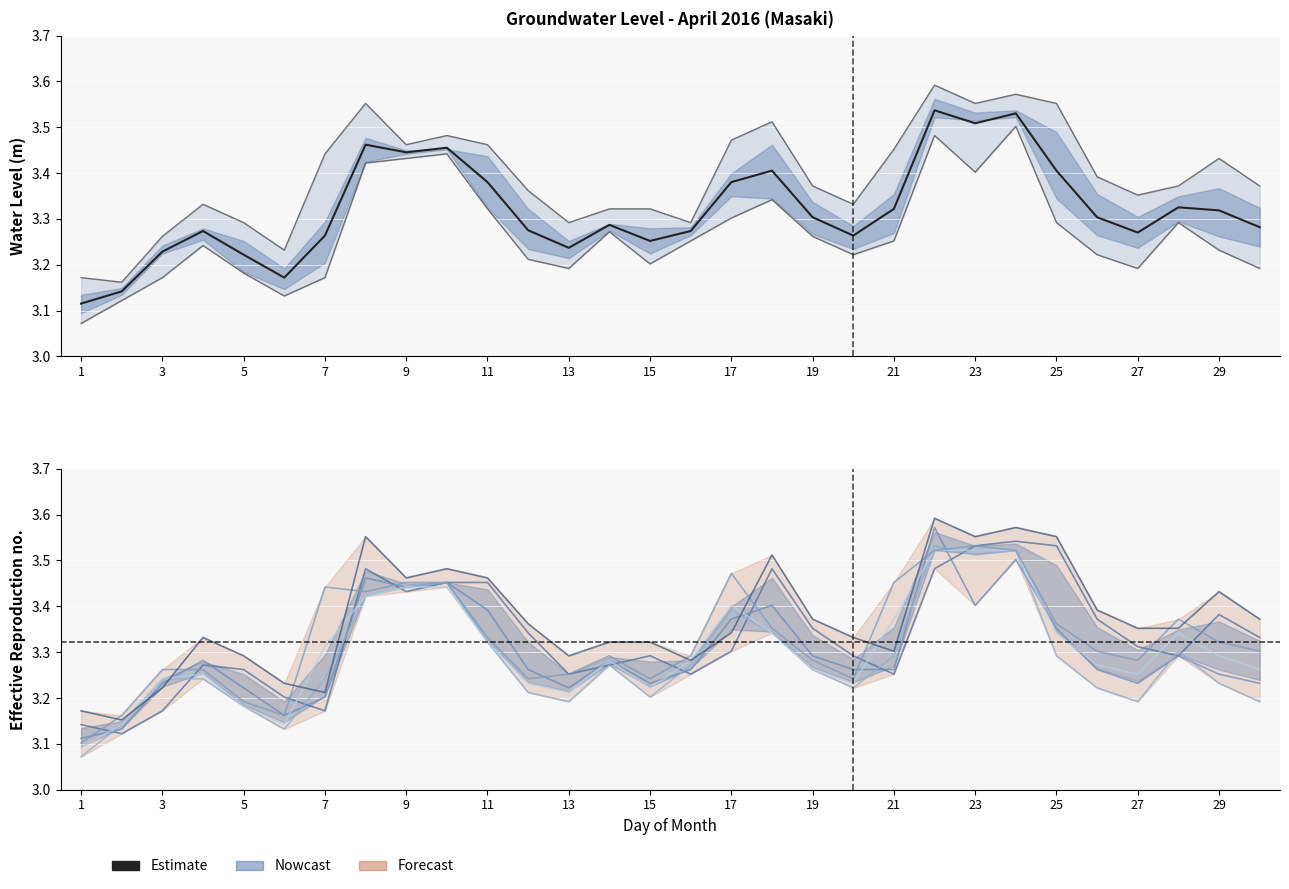

What is the total value across all series at 27?

19.6